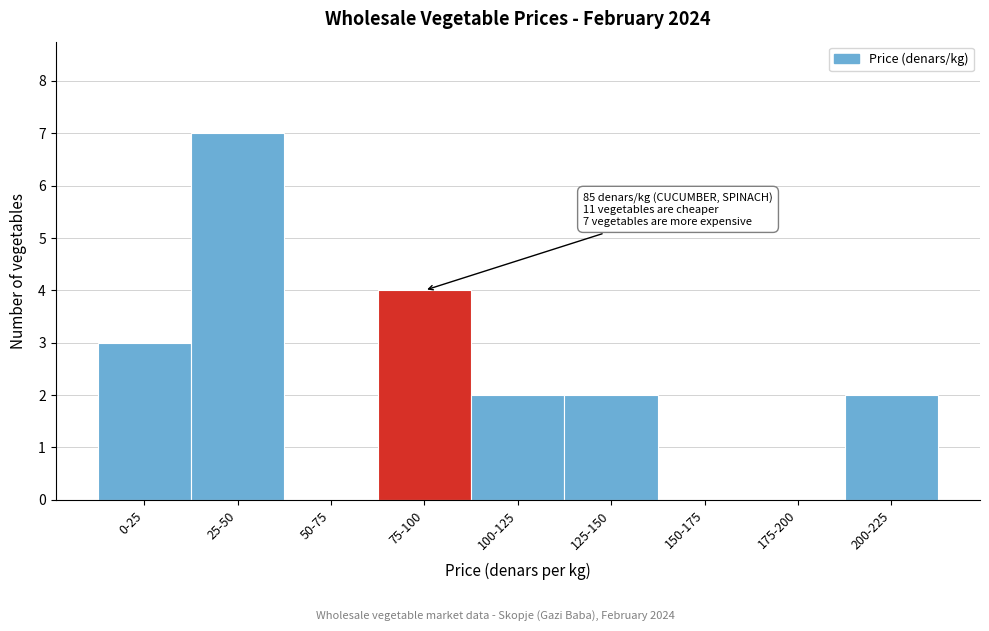

The value at 125-150 is 1. True or false?

False